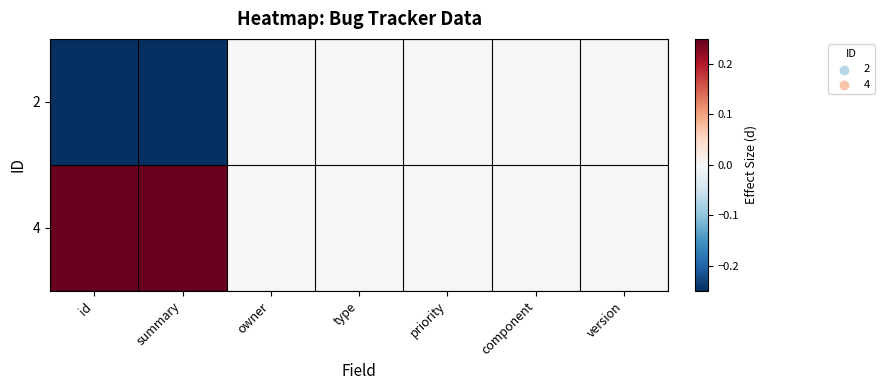

Reading right to left, list all the values displayed in this chart.

2: version=0.0	component=0.0	priority=0.0	type=0.0	owner=0.0	summary=-0.2	id=-0.2
4: version=0.0	component=0.0	priority=0.0	type=0.0	owner=0.0	summary=0.2	id=0.2